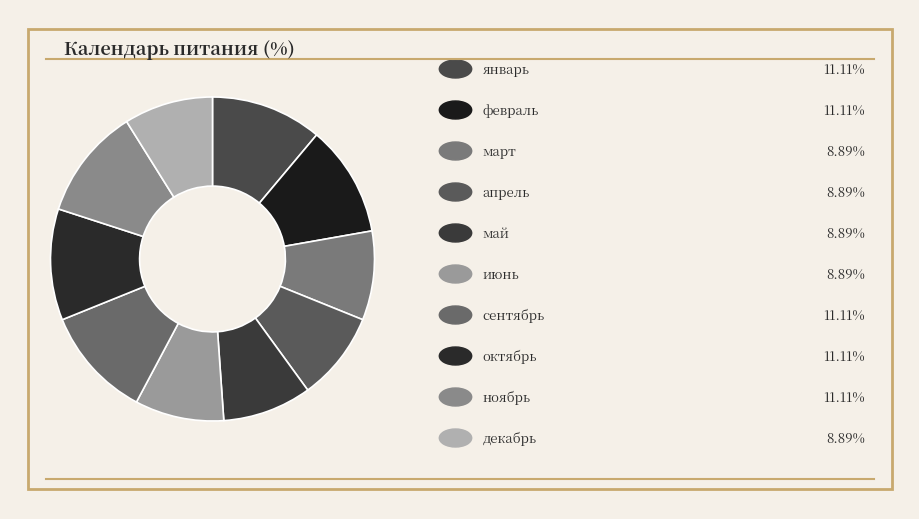

How many slices are in this pie chart?

10